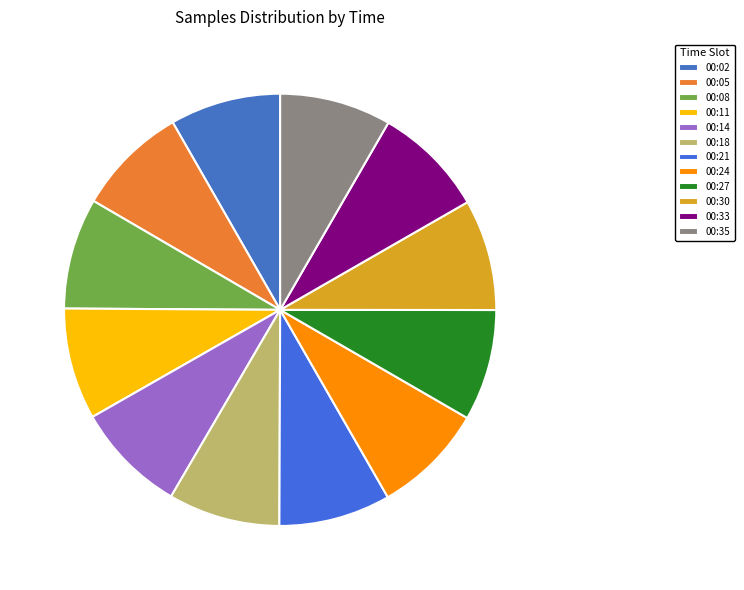

Count the number of slices in the pie.

12